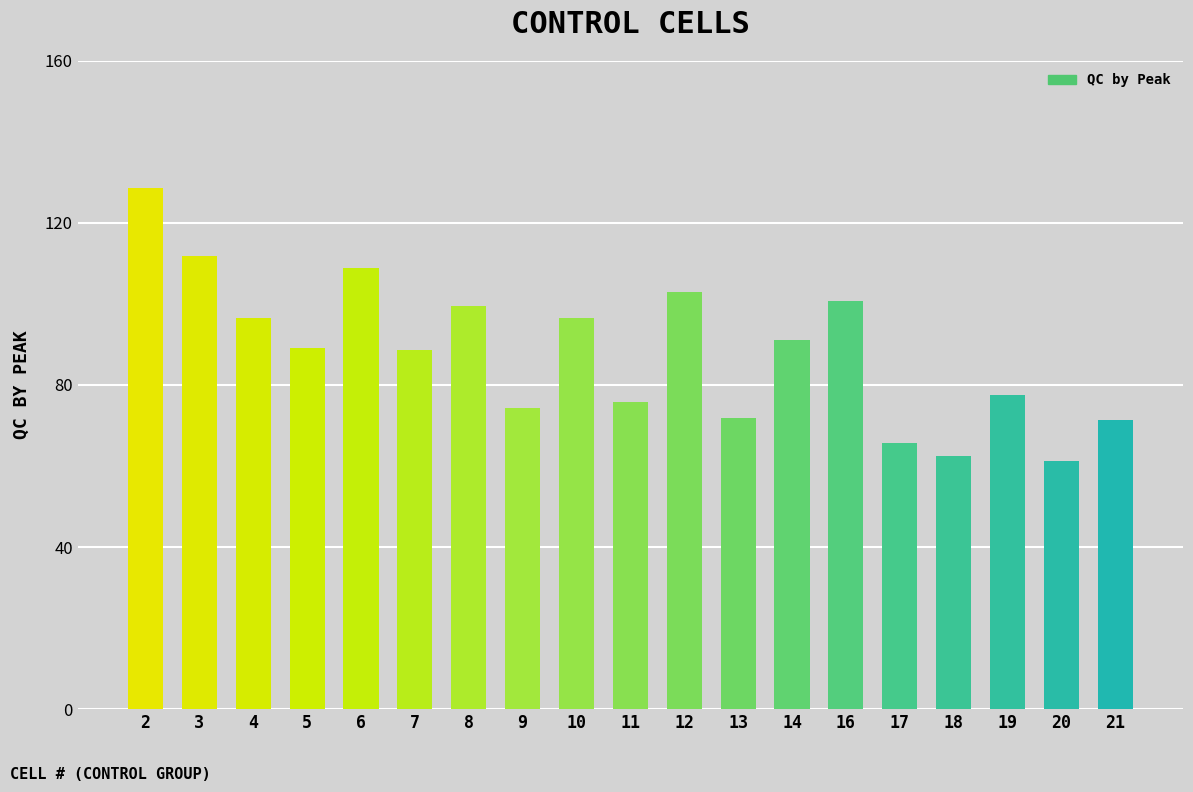

Approximately how many times larger is the value at 9 compared to 8?

0.7